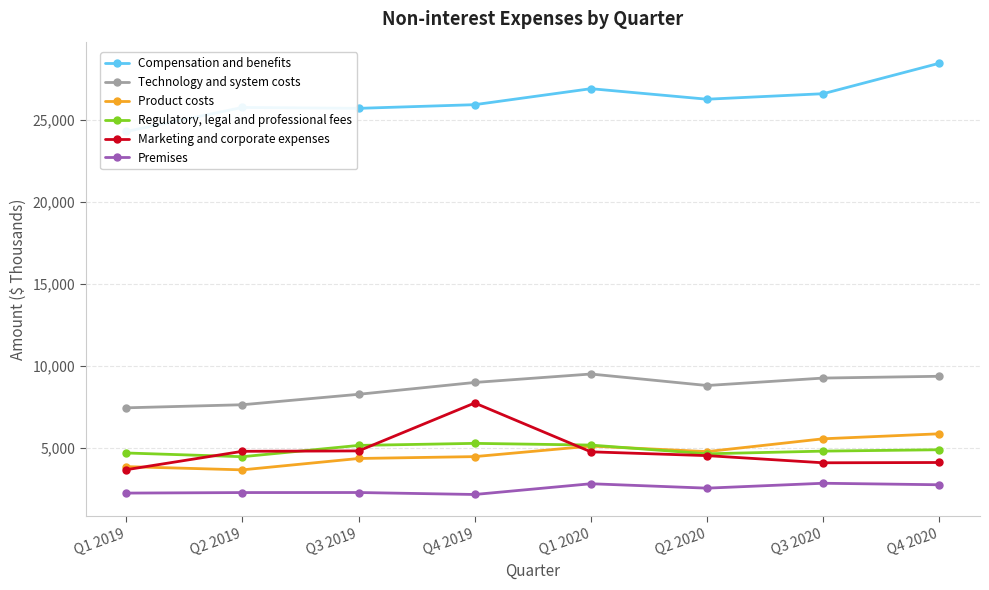

What is the smallest value displayed?

2143